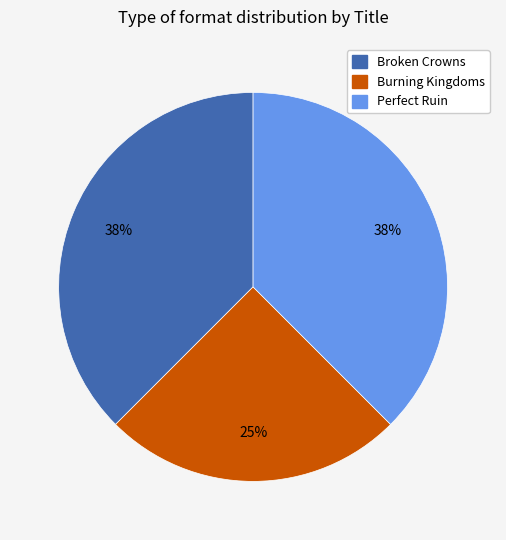

Is Perfect Ruin the majority of the pie?

No